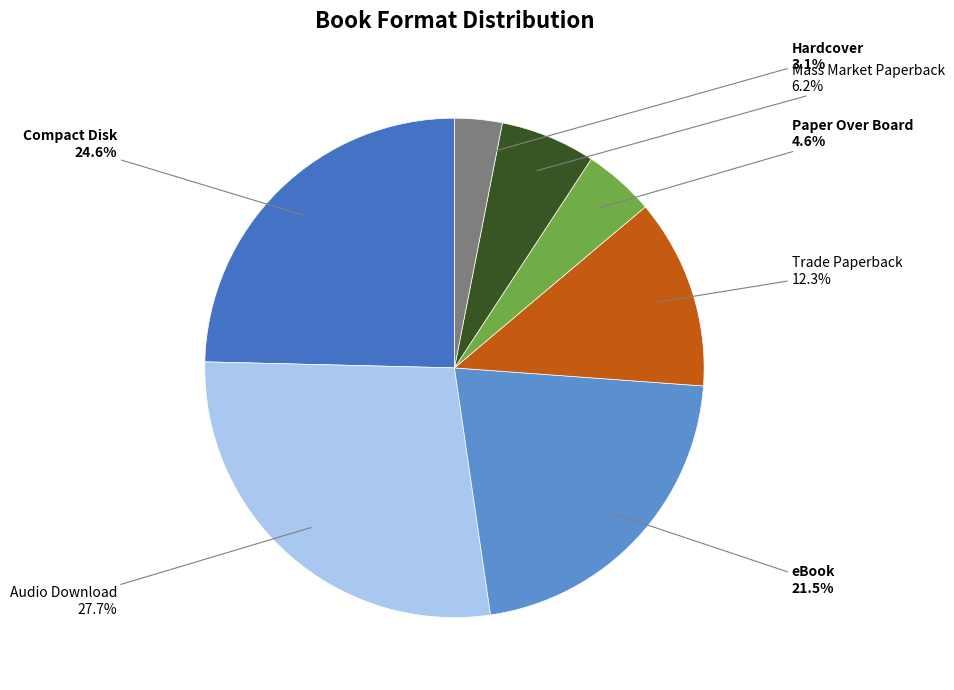

Count the number of slices in the pie.

7